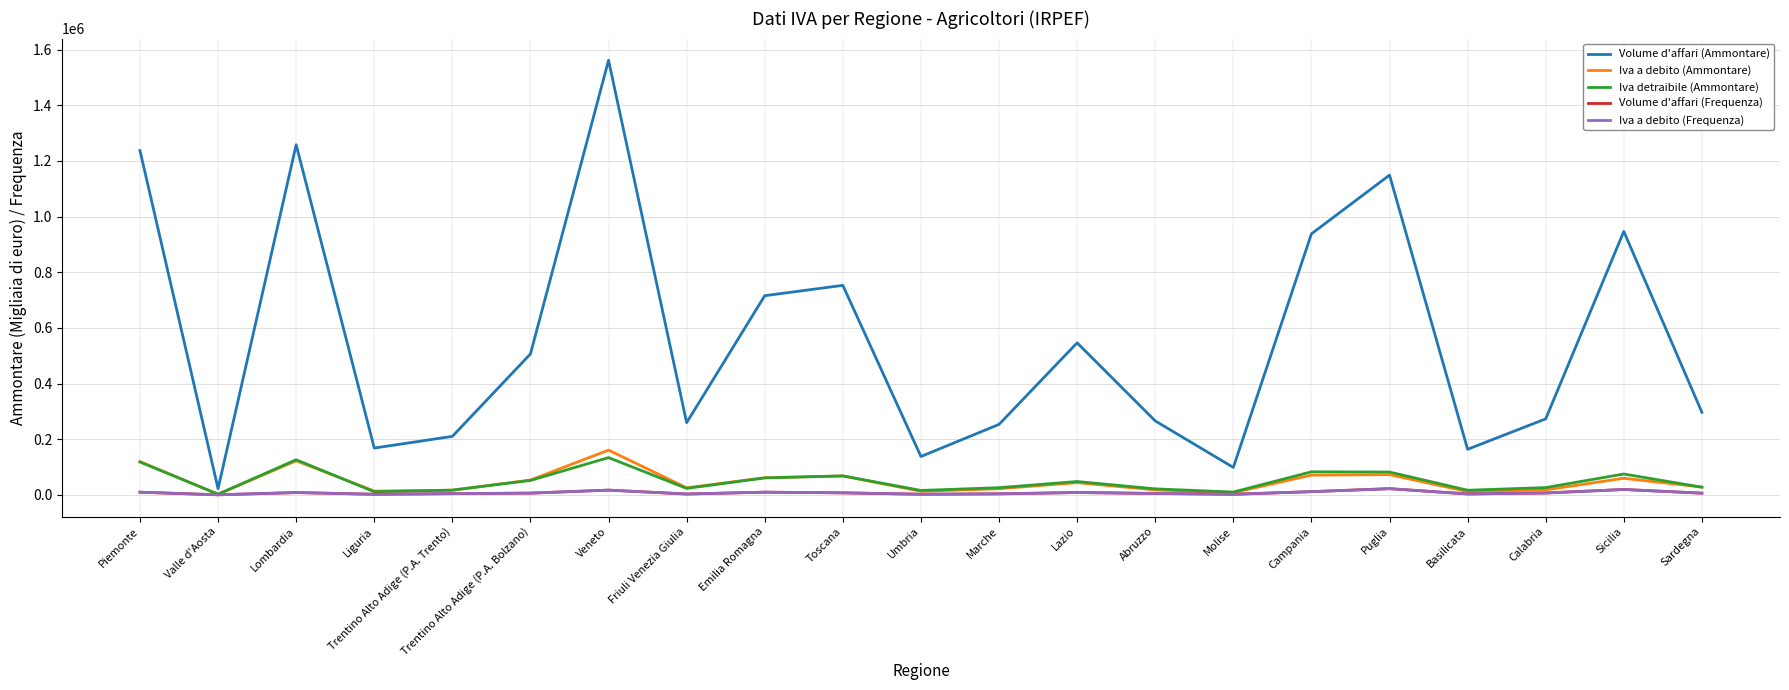

Is it true that Iva a debito (Frequenza) equals 267 at Valle d'Aosta?

True